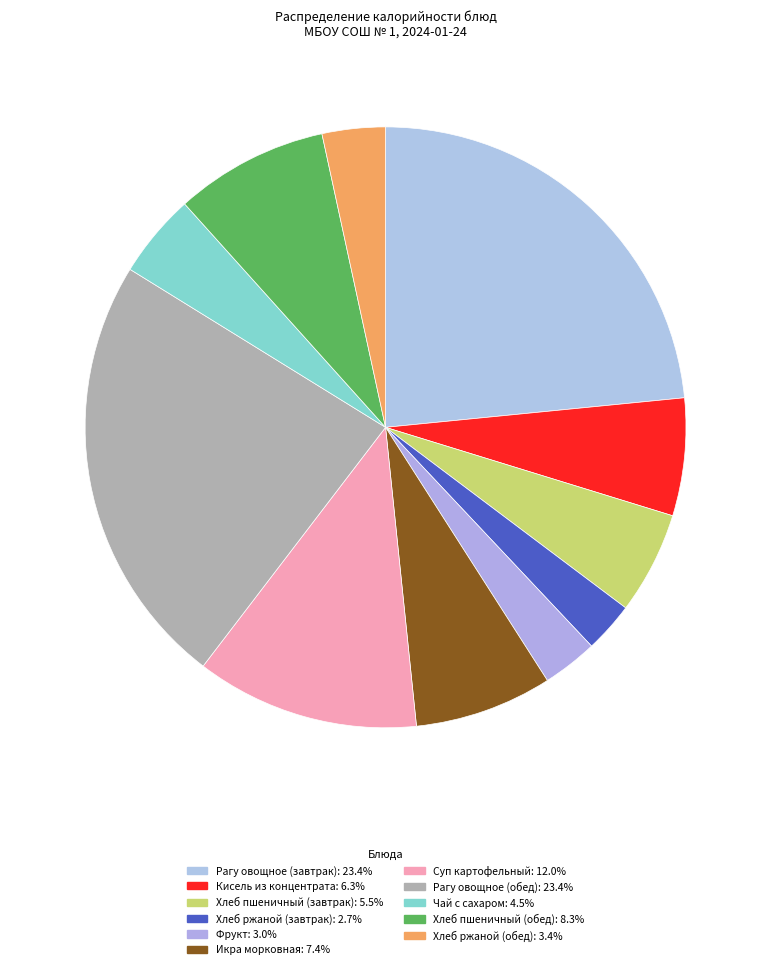

Does Фрукт account for over 50% of the chart?

No